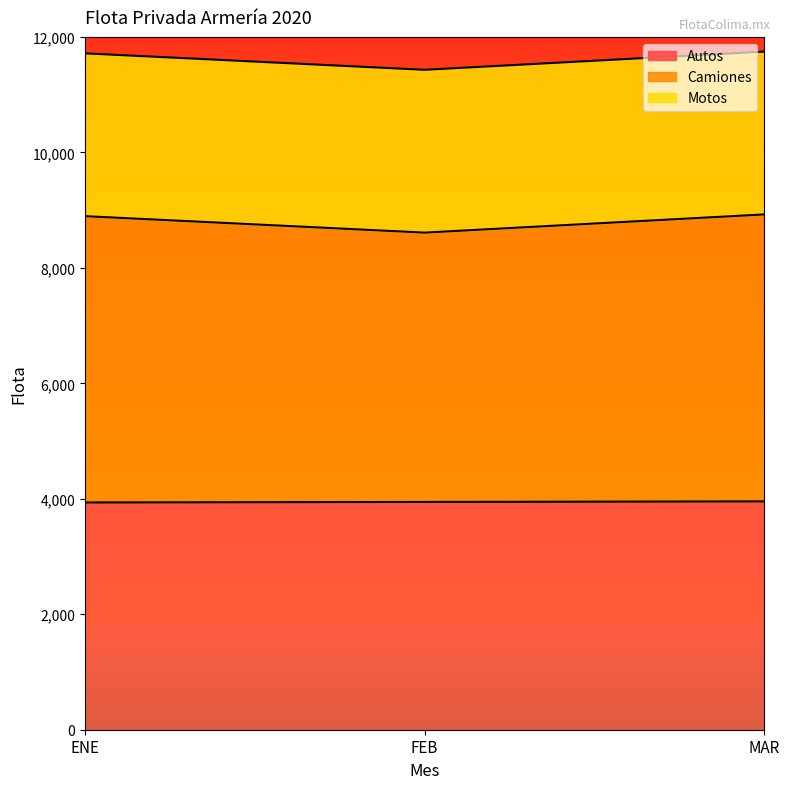

What is the label of the 2nd point from the left?

FEB